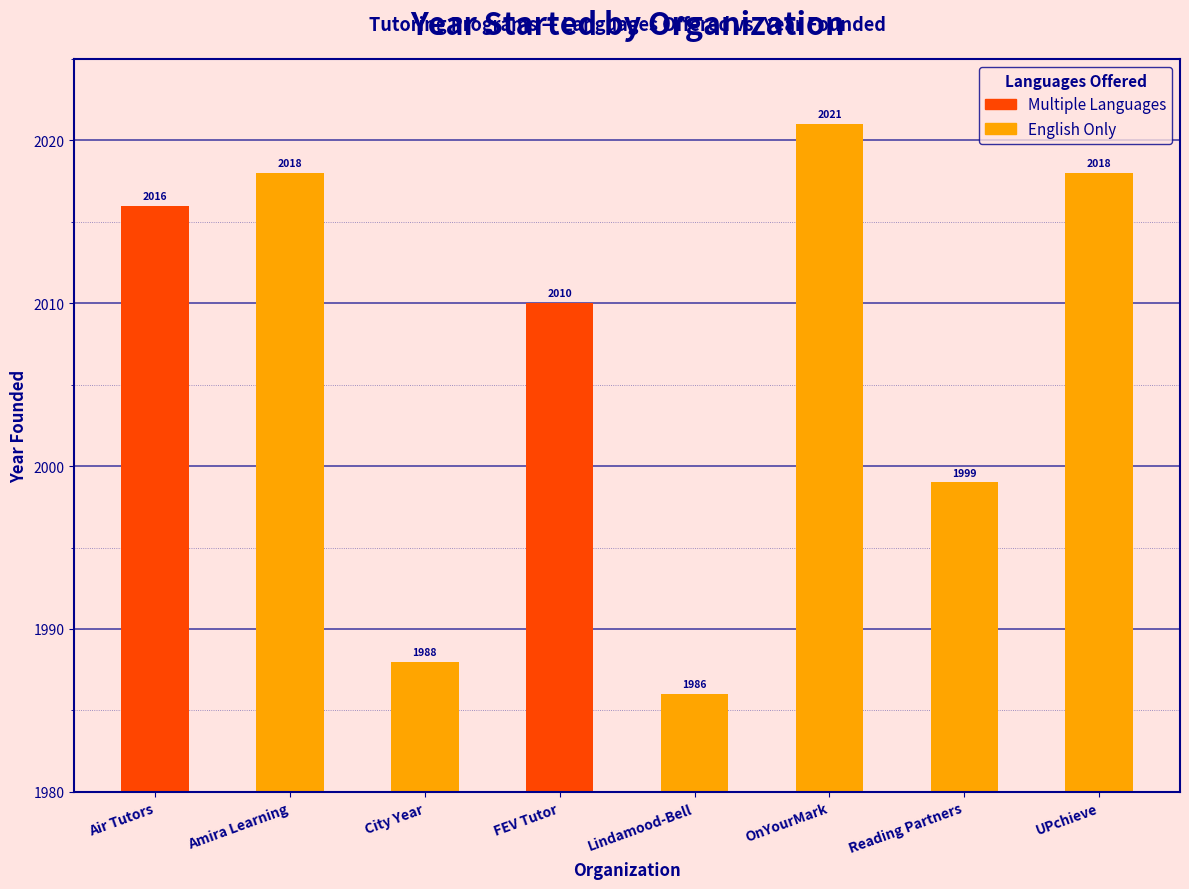

What is the change in value from OnYourMark to Reading Partners?

-22